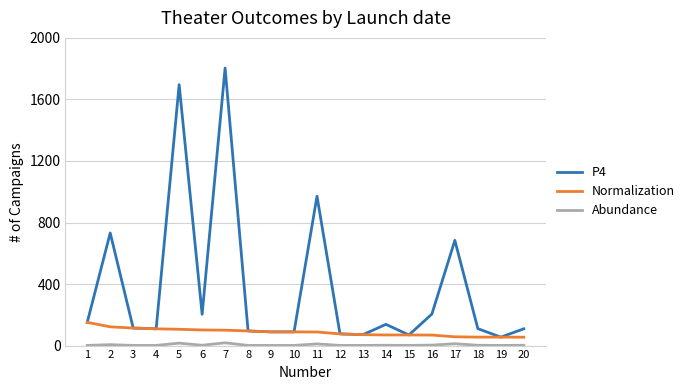

Which series has the largest total across all categories?

P4